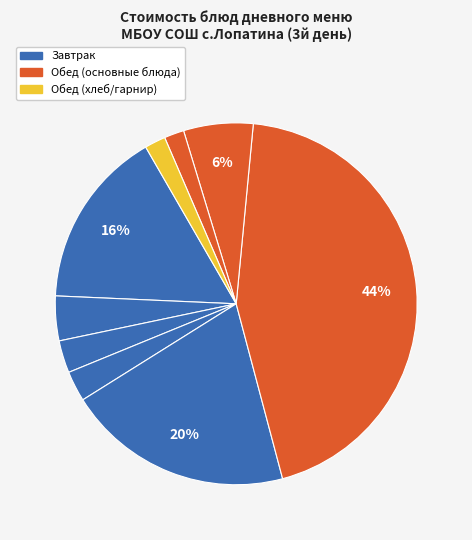

Which slice is the largest?

Обед (суп-лапша)